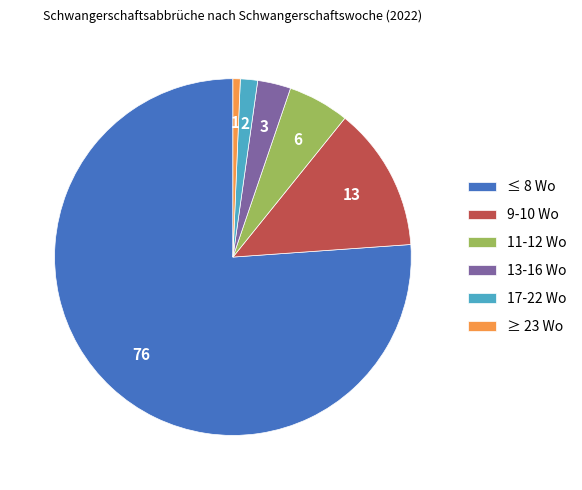

Rank the categories by value from highest to lowest.

≤ 8 Wo, 9-10 Wo, 11-12 Wo, 13-16 Wo, 17-22 Wo, ≥ 23 Wo